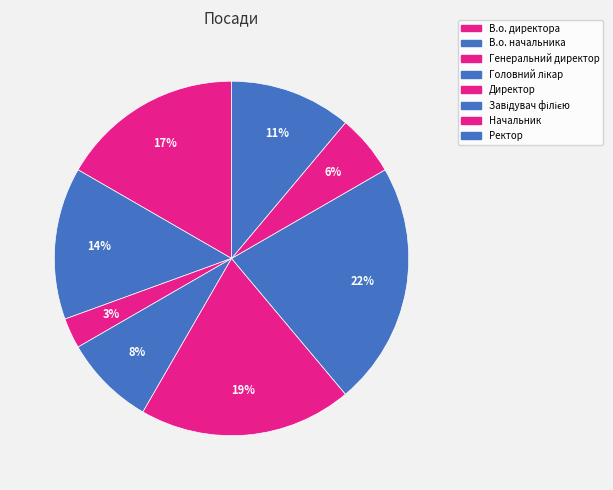

How many slices are in this pie chart?

8